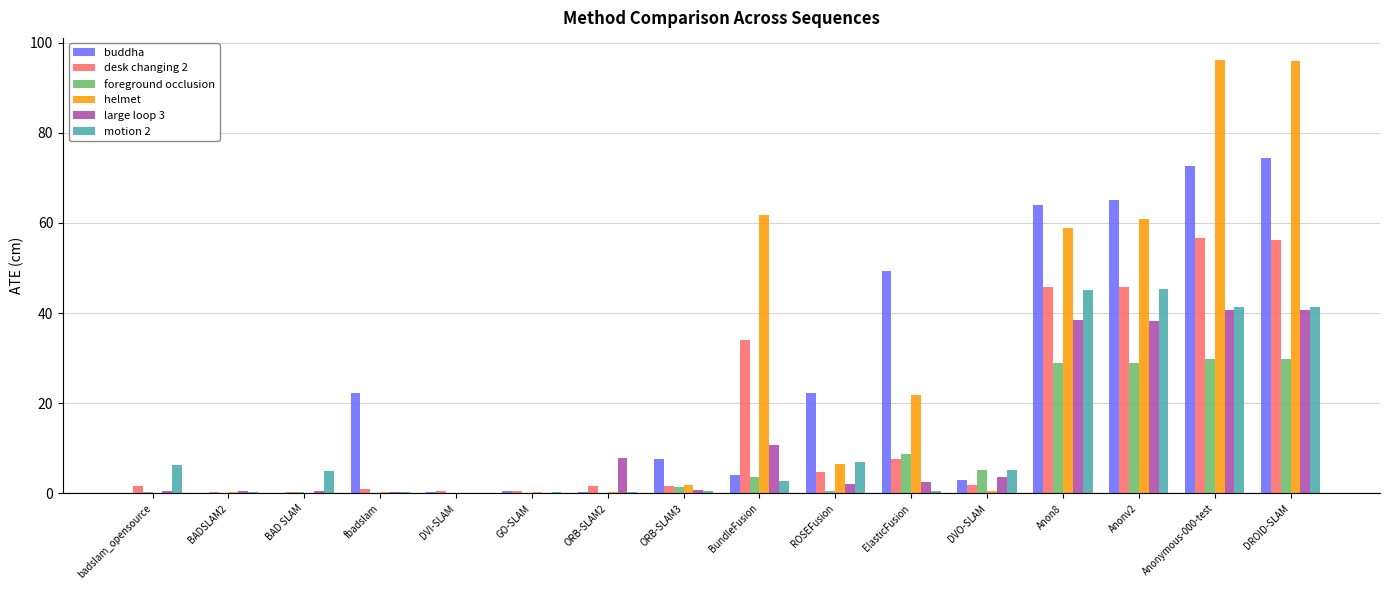

What is the sum of all buddha values?

386.7